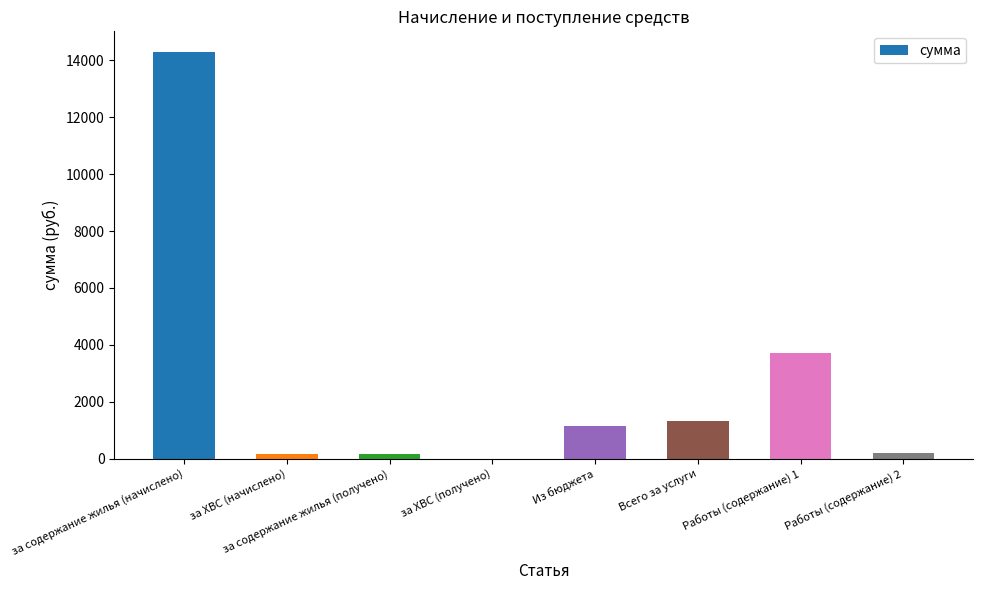

What is the change in value from Из бюджета to Работы (содержание) 1?

+2554.6